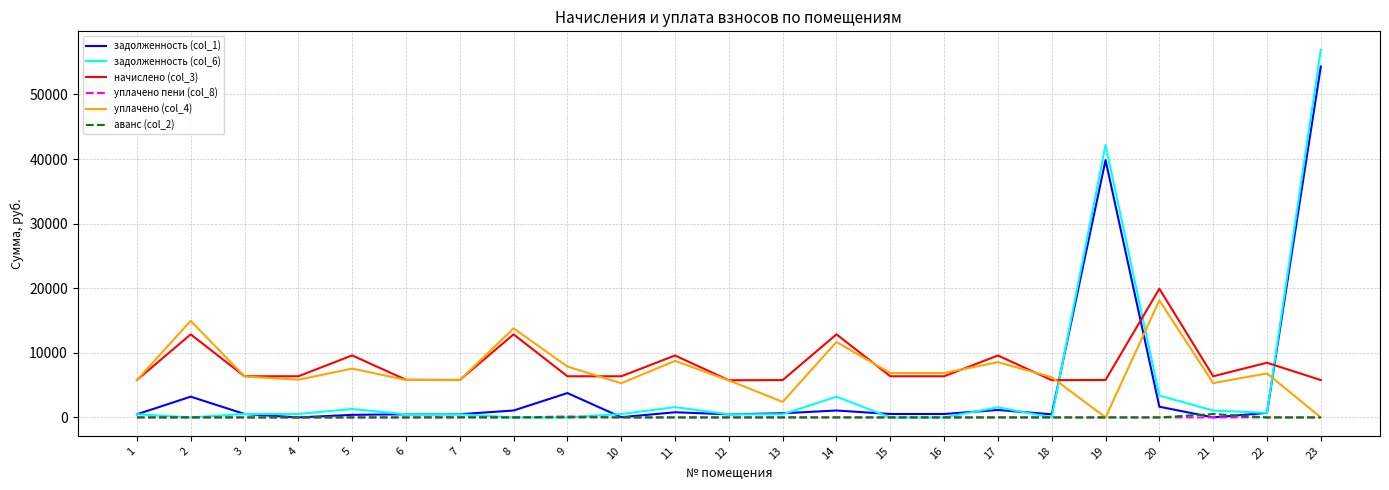

What is the greatest value displayed?

56929.5